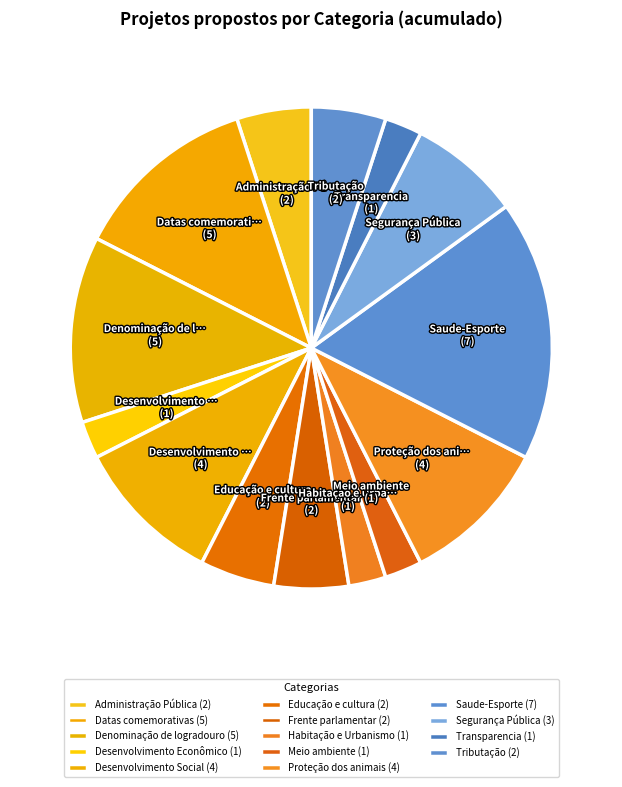

Is it true that Educação e cultura is 5% of the pie?

True